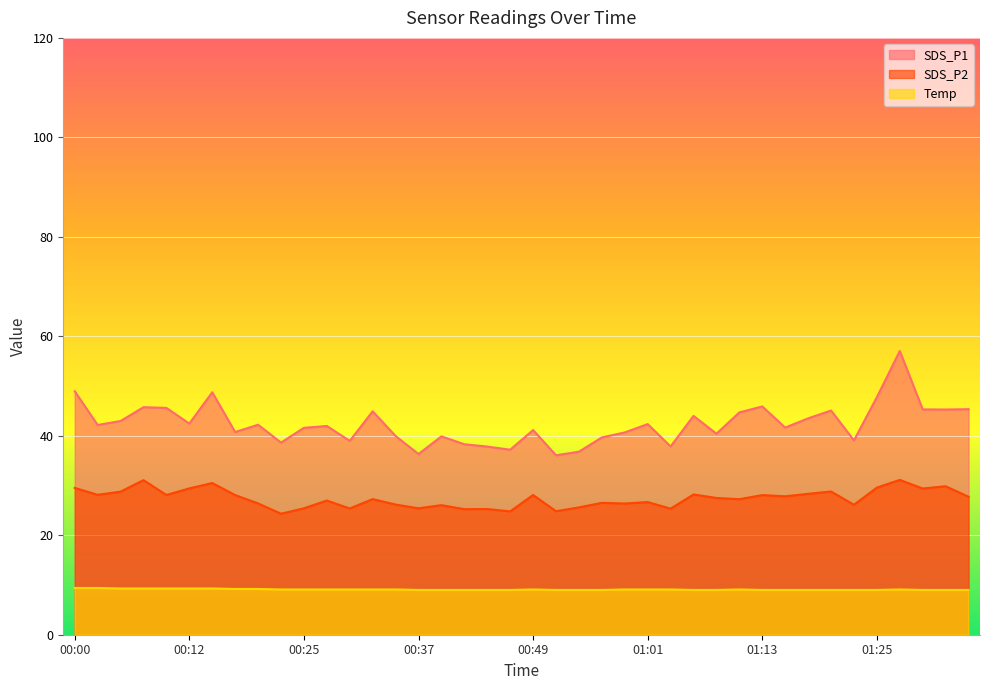

True or false: Temp and SDS_P1 cross at least once.

False